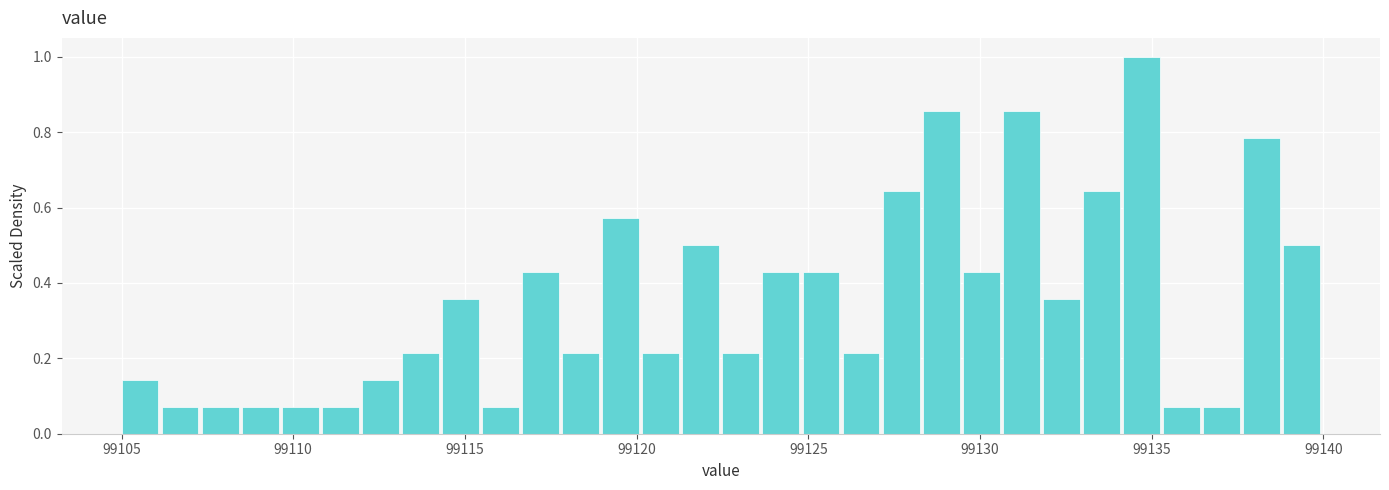

Read against the x-axis, roughly where is the centre of the tallest bar?

99134.5